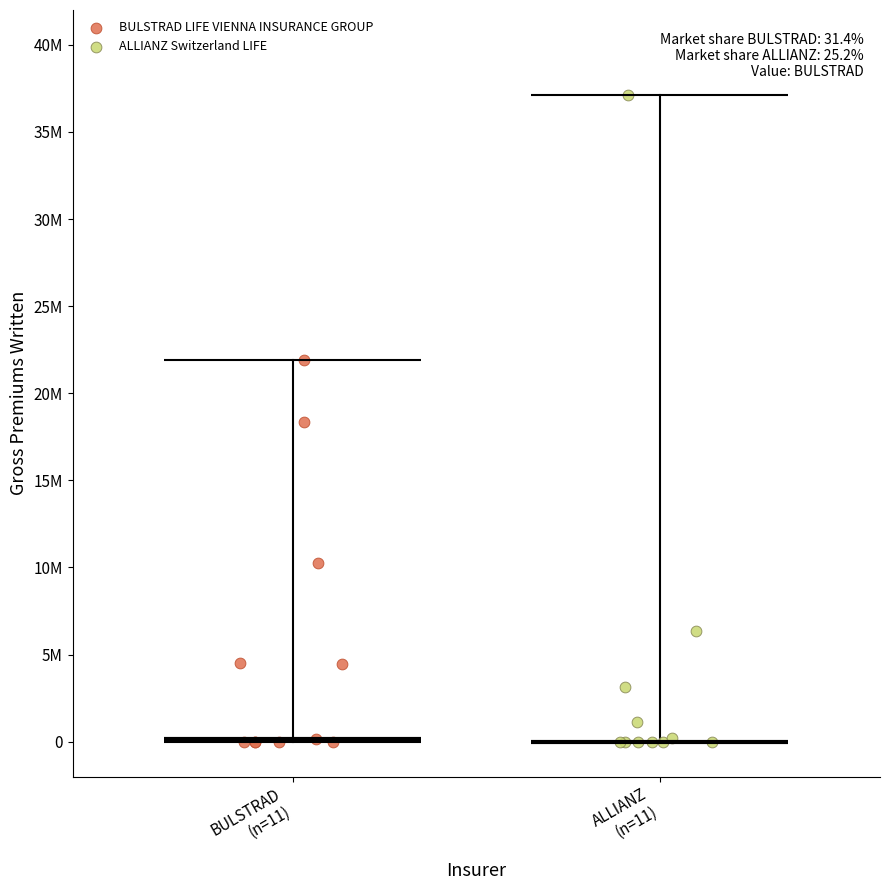

Which series has the widest spread of Y values?

ALLIANZ Switzerland LIFE